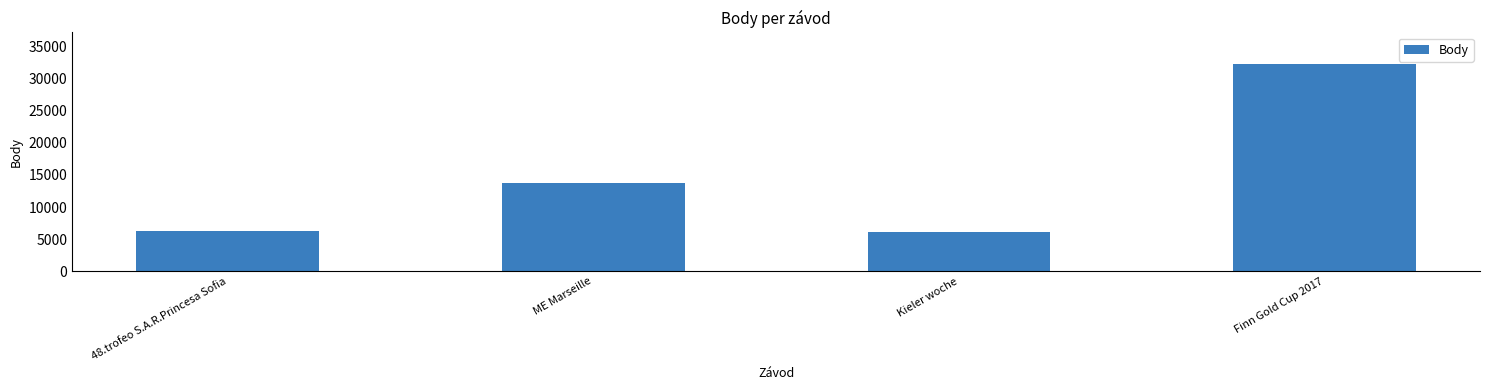

What is the label of the 2nd bar from the left?

ME Marseille